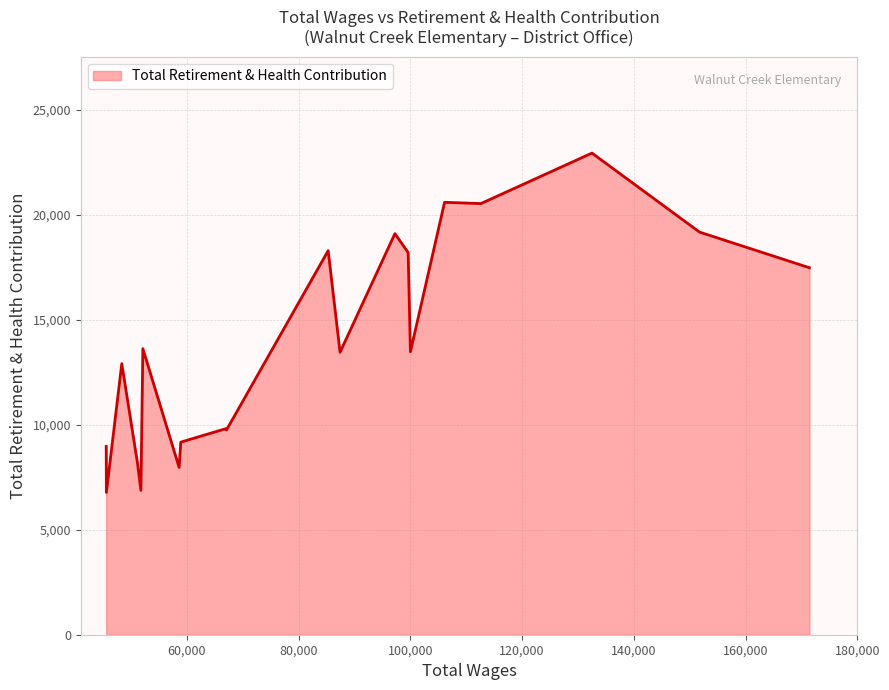

What is the greatest value displayed?

22938